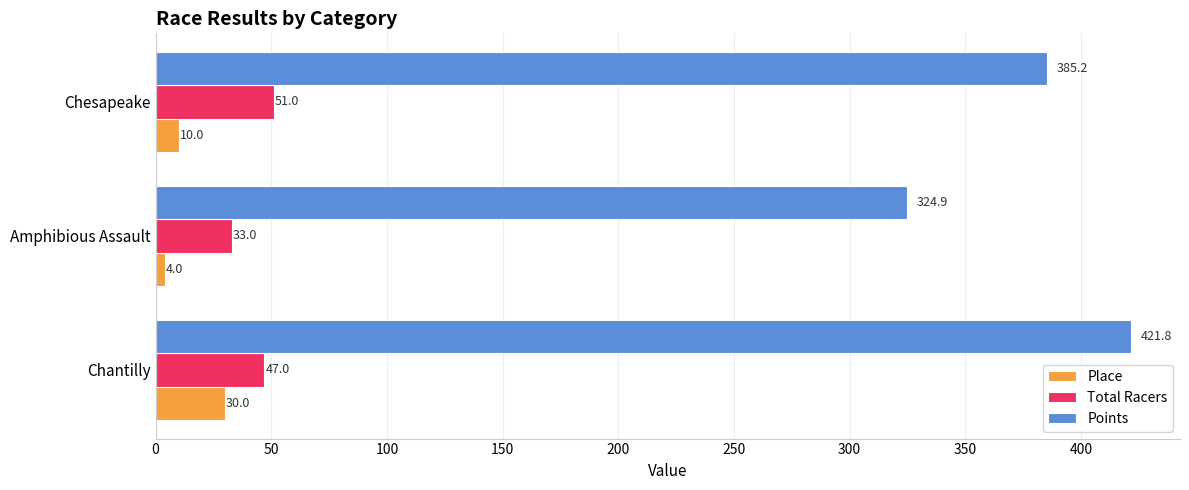

What are all the series names shown in the legend?

Place, Total Racers, Points